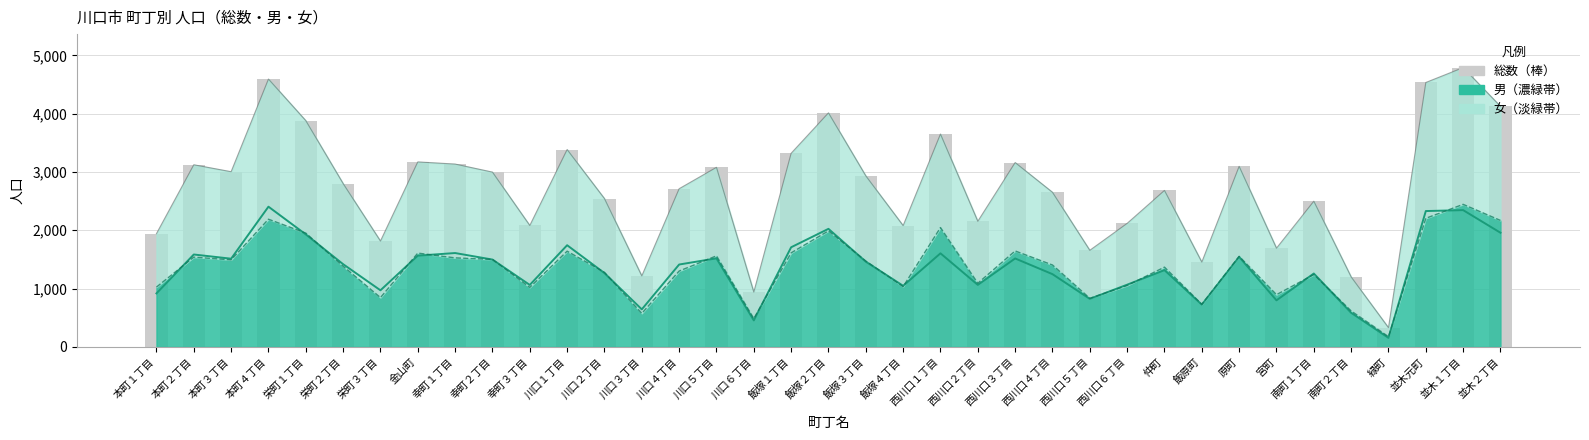

What value does the 女 series have at 川口２丁目?

1265